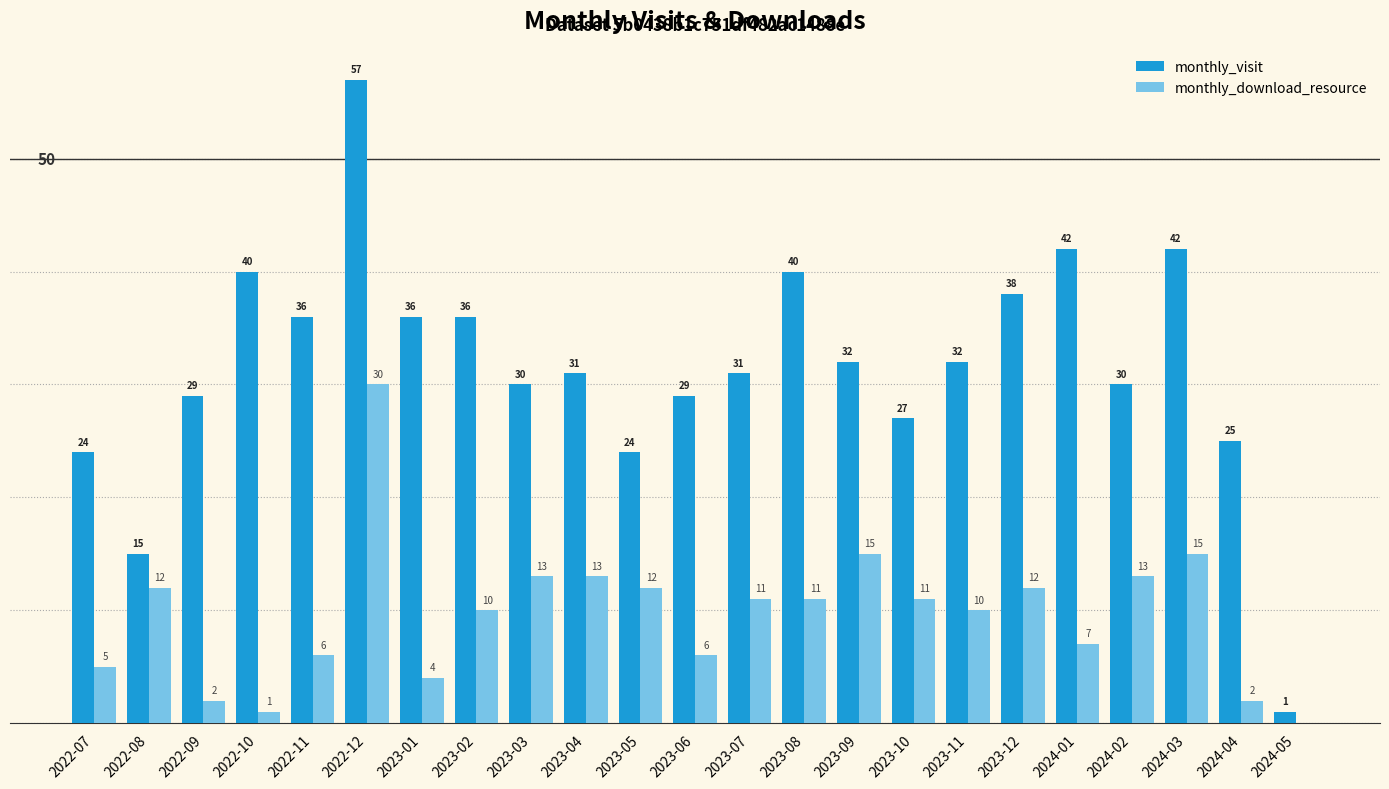

What is the sum of the monthly_visit values at 2022-11 and 2023-09?

68